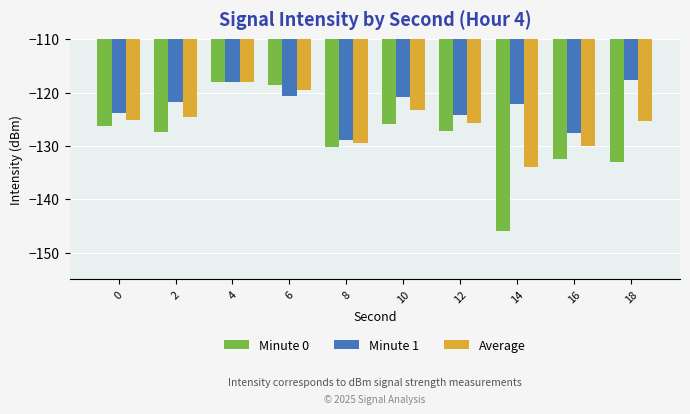

Does the chart contain stacked bars?

No